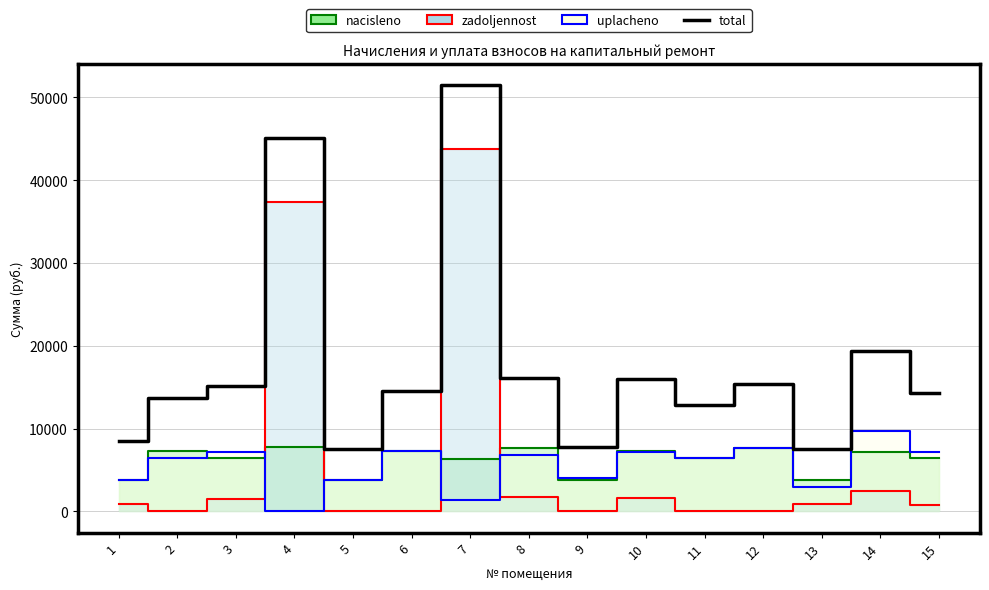

What is the greatest value displayed?

51492.9